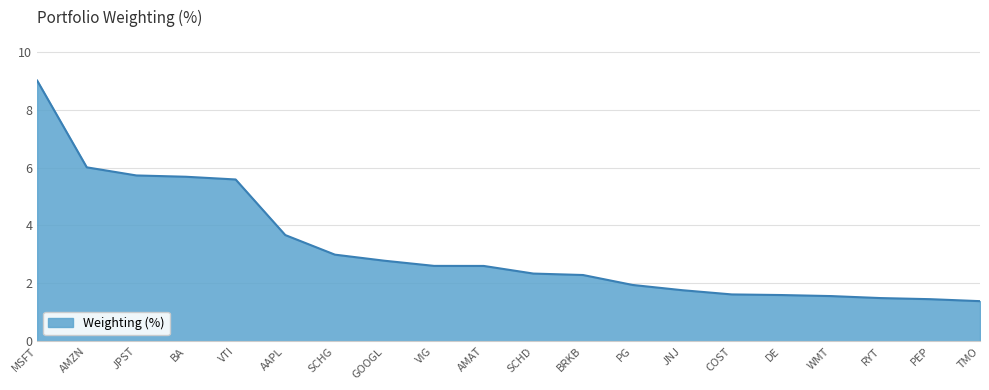

What position from the right is AAPL?

15